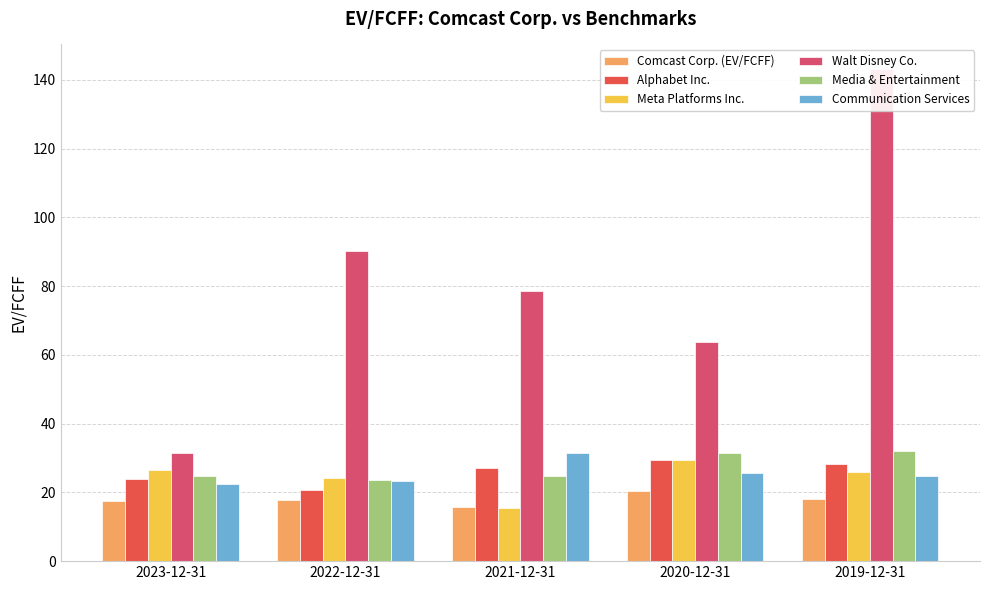

What is the label of the 3rd bar from the left?

2021-12-31